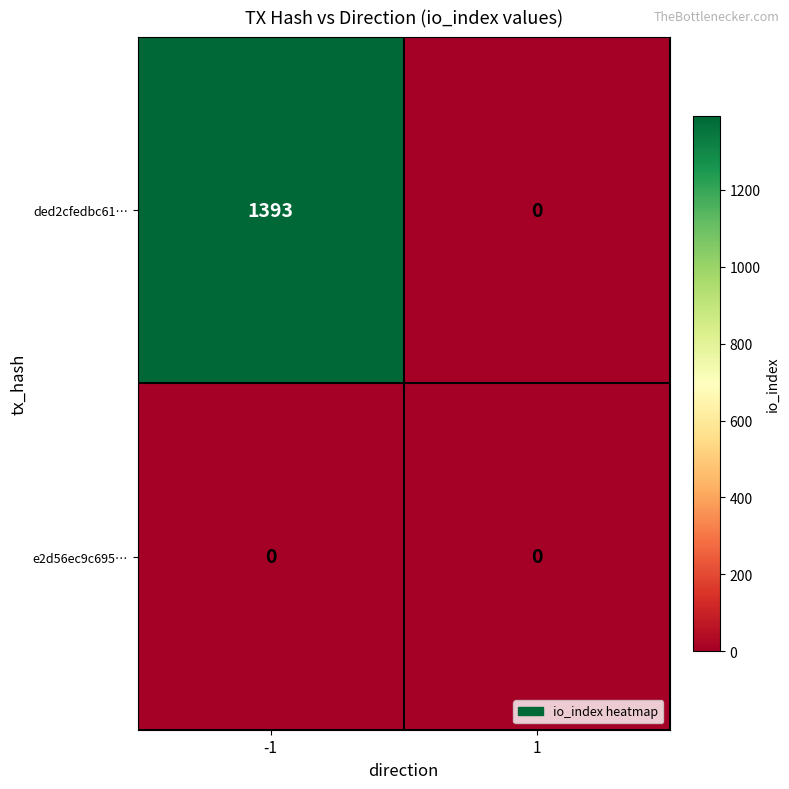

What is the greatest value displayed?

1393